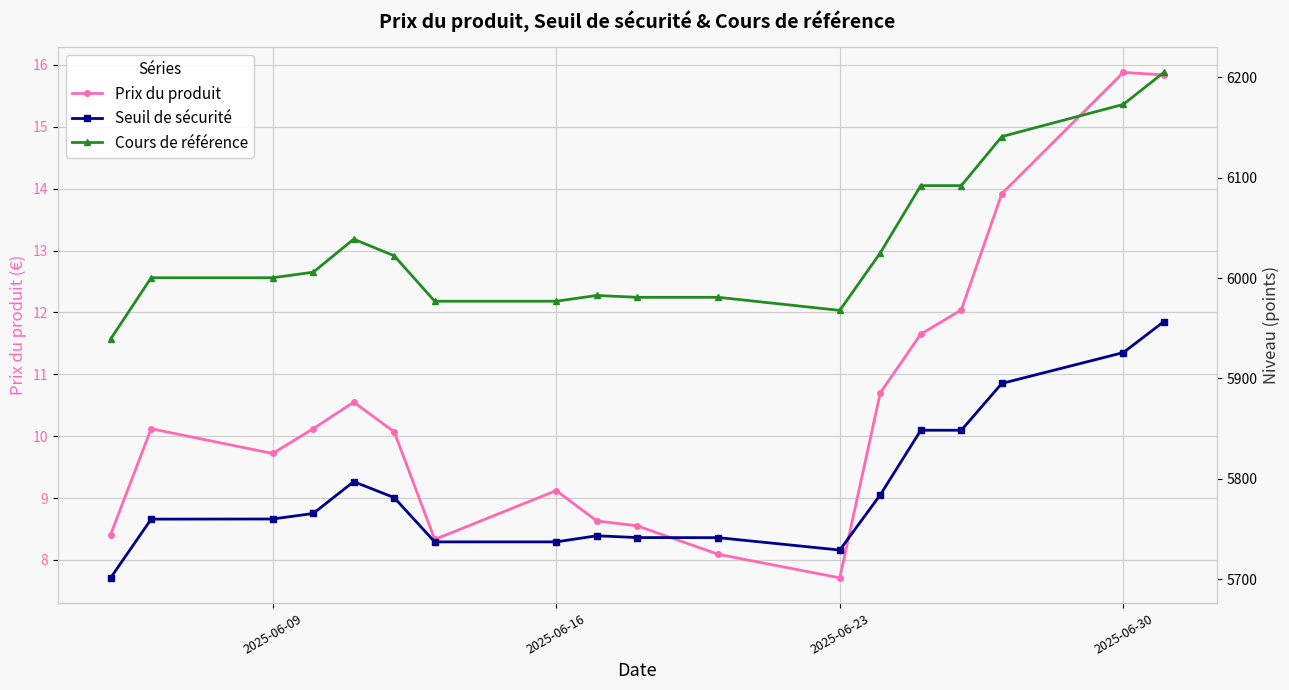

The value of Prix du produit at 2025-06-16 is 5.0. True or false?

False